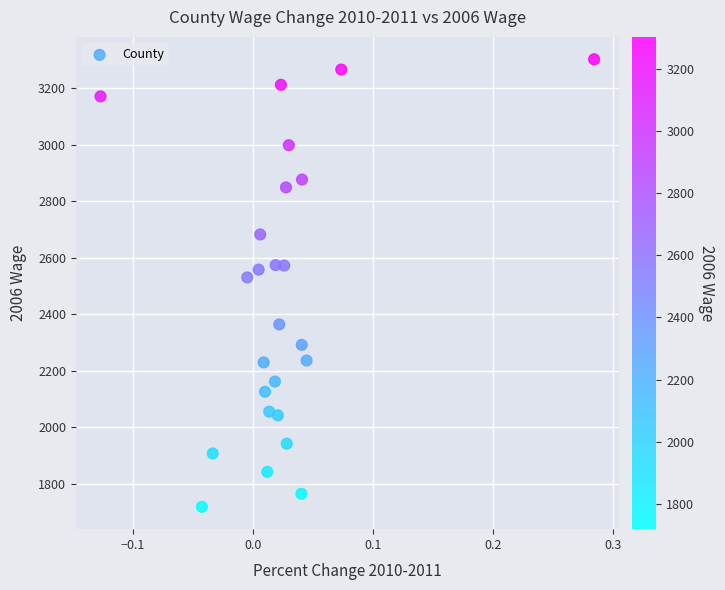

What is the range of Y values (max minus min)?

1583.7